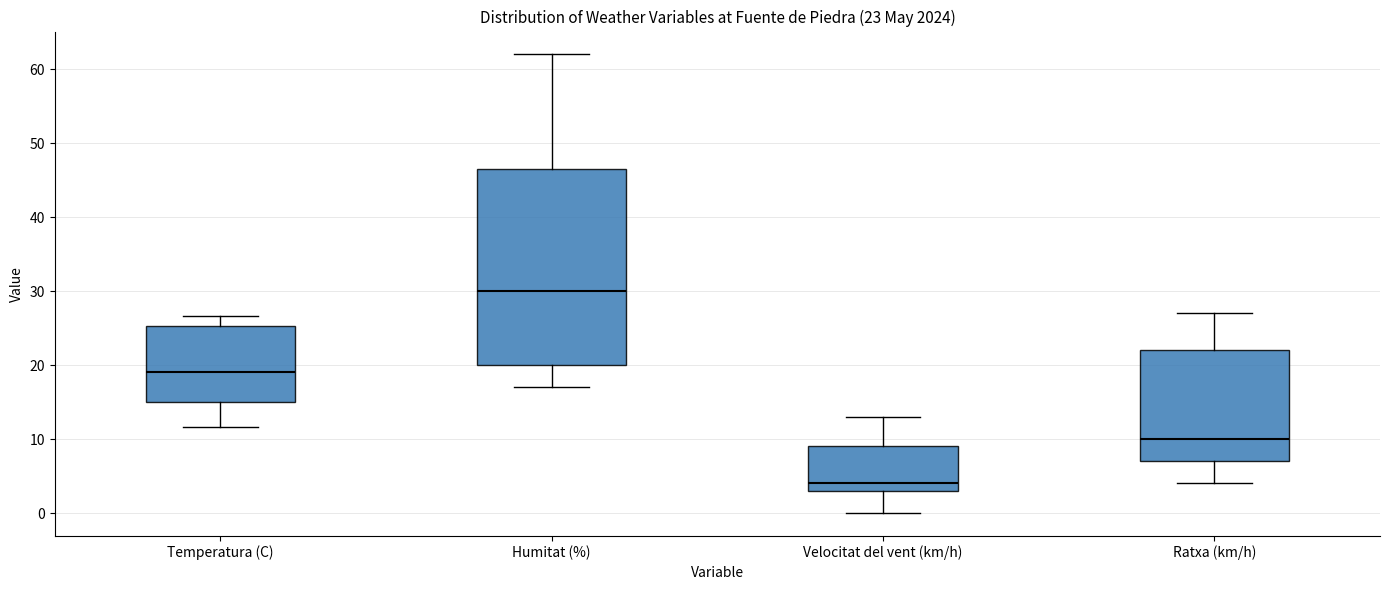

Comparing the boxes themselves (not the whiskers), which one is the tallest?

Humitat (%)